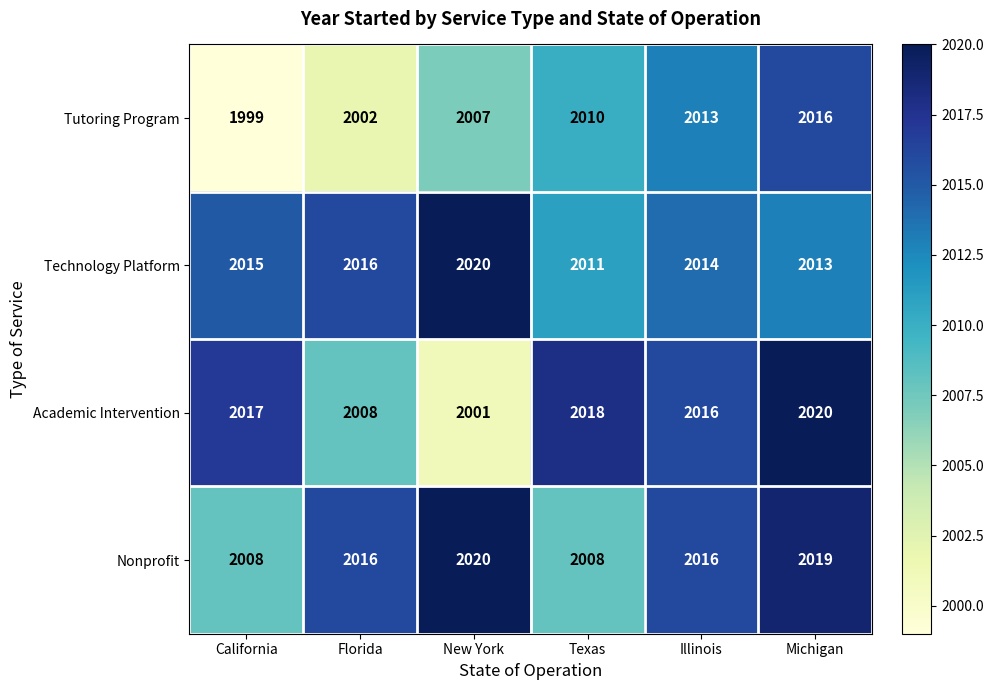

Which series has the largest total across all categories?

Technology Platform